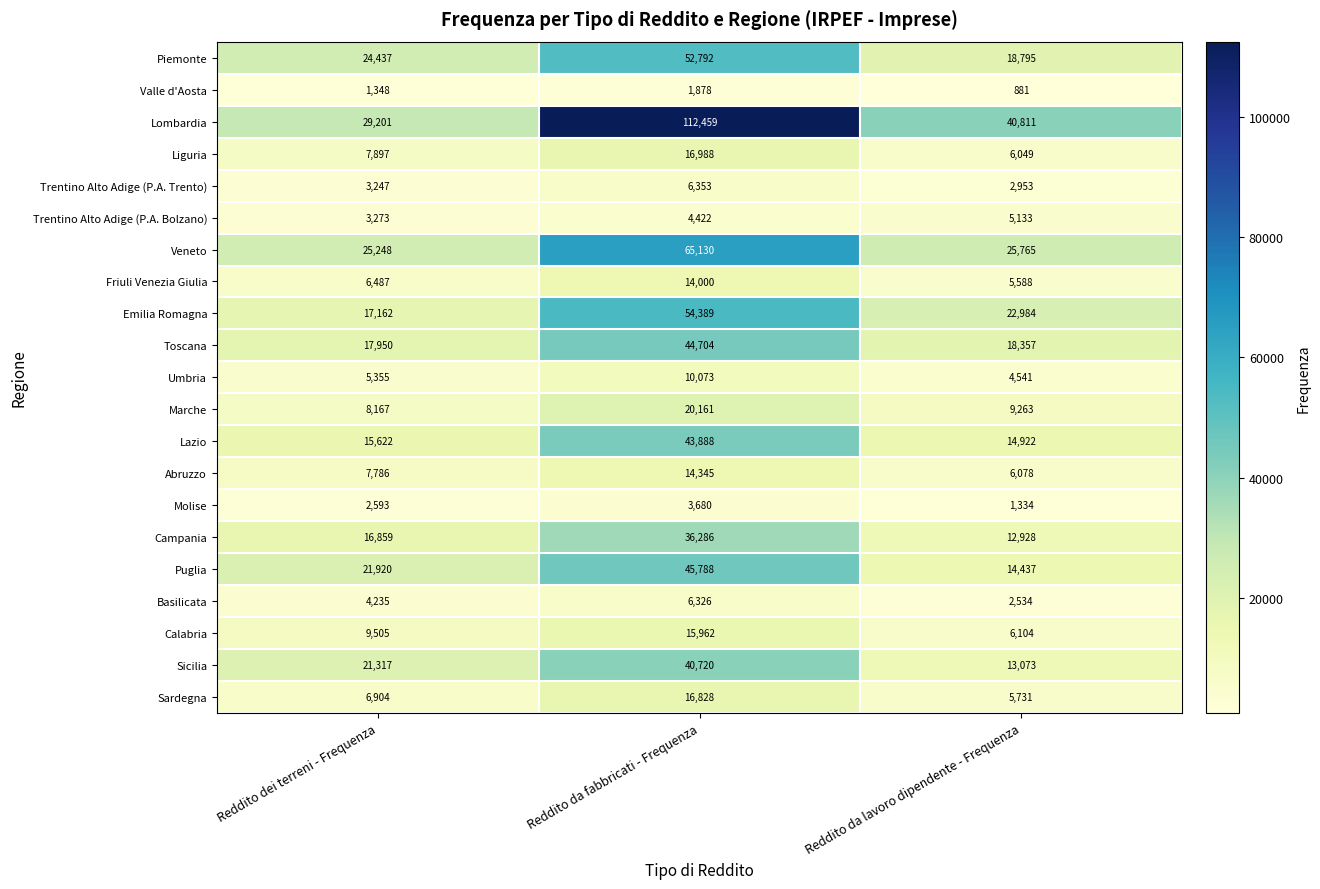

What is the difference between the second highest and minimum values in the Lombardia series?

11610